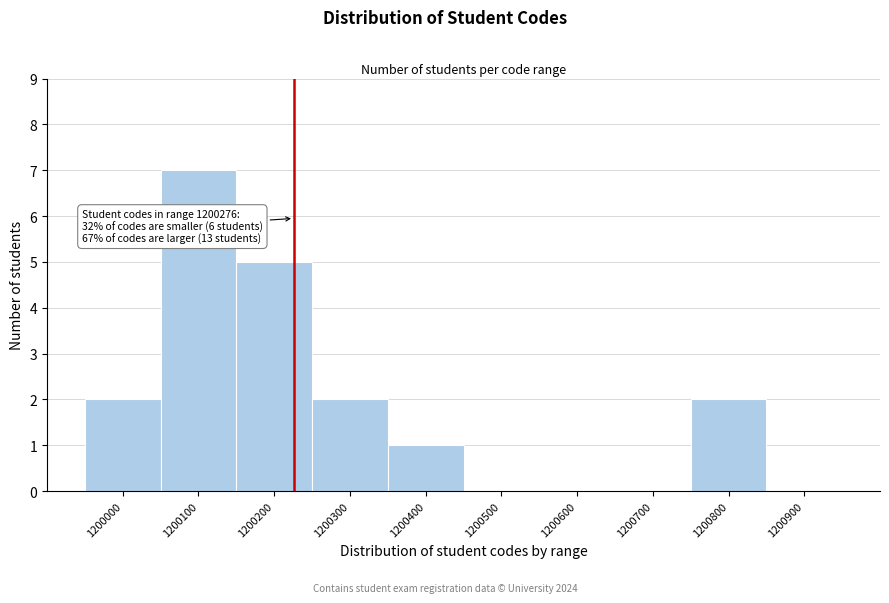

Reading left to right, transcribe all the data shown in this chart.

1200000=2	1200100=7	1200200=5	1200300=2	1200400=1	1200500=0	1200600=0	1200700=0	1200800=2	1200900=0